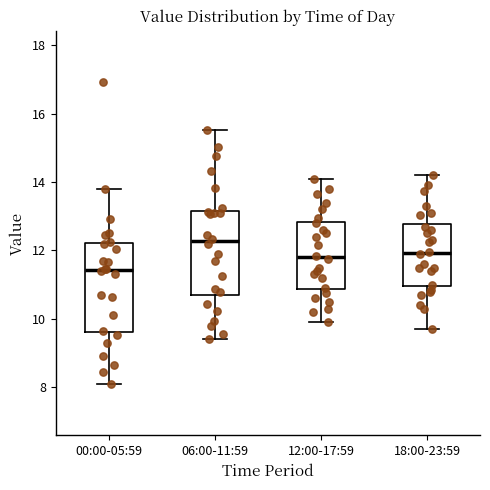

Which box's median line is the lowest?

00:00-05:59